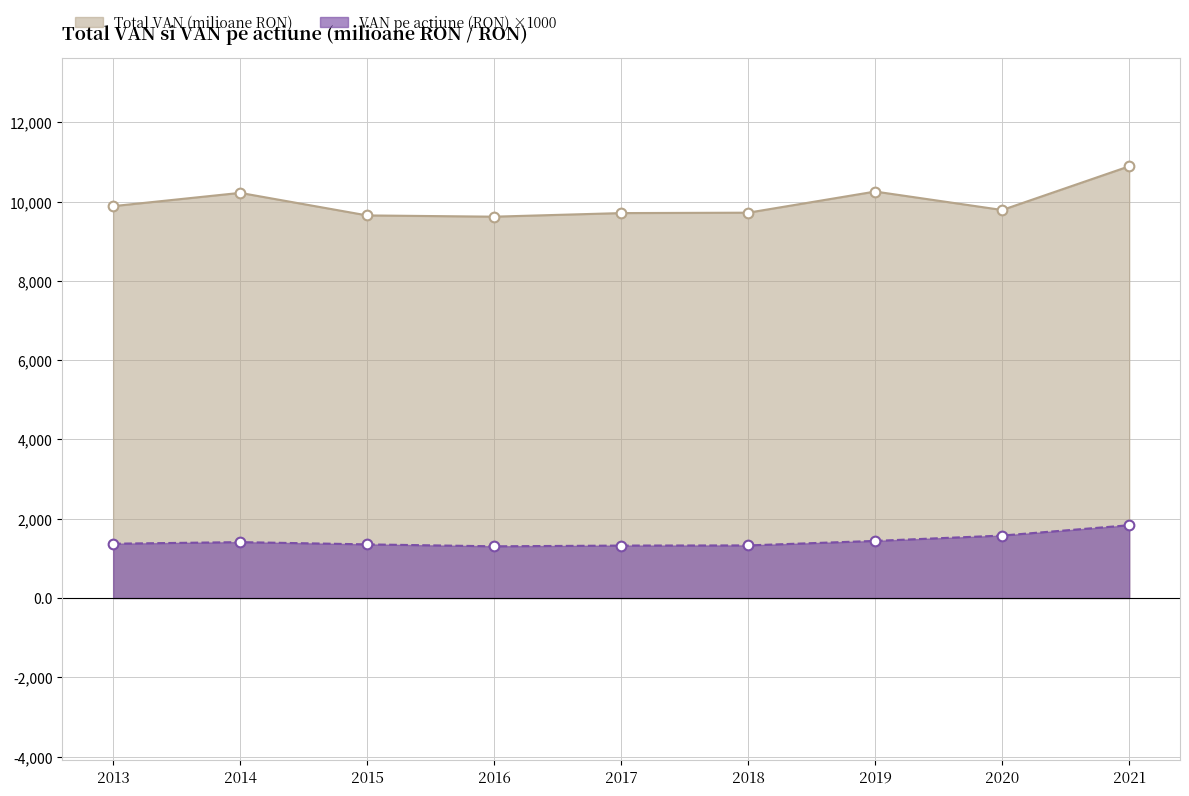

Is it true that VAN pe actiune (RON) equals 1369.2 at 2013?

True